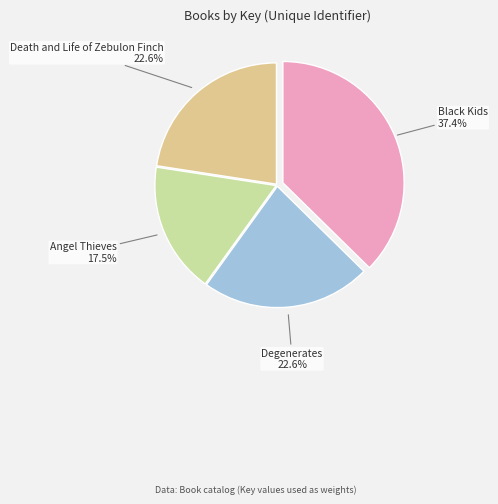

Rank the categories by value from highest to lowest.

Black Kids, Degenerates, Death and Life of Zebulon Finch, Angel Thieves